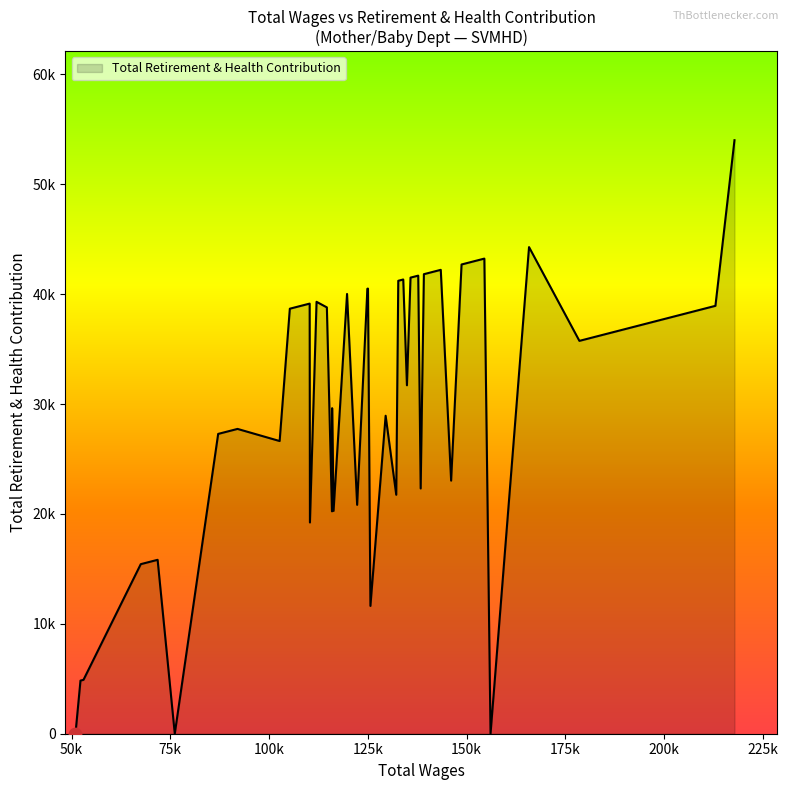

Is this an area chart (filled region under the line)?

Yes